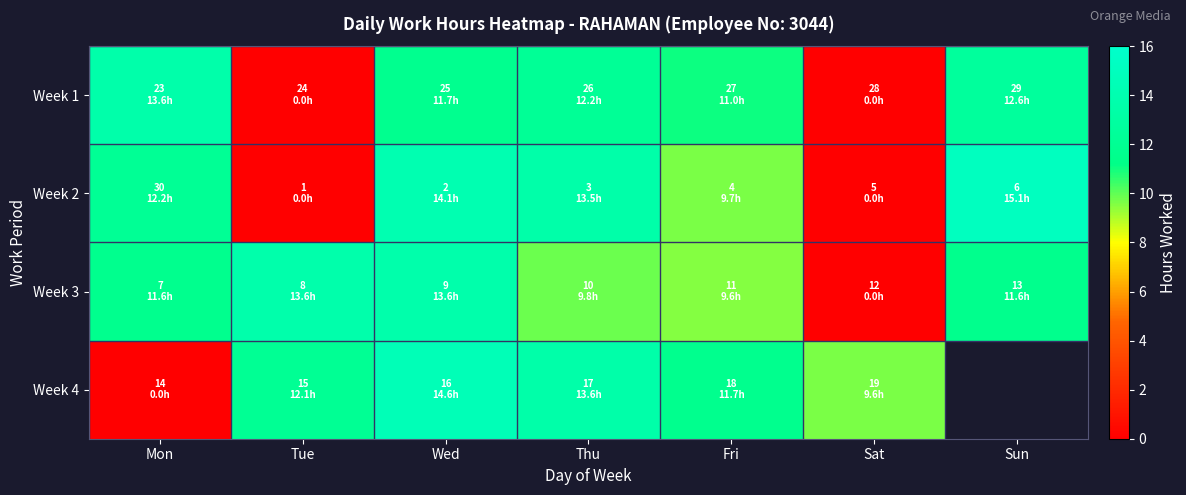

Which category has the highest value in the Week 4 series?

Wed